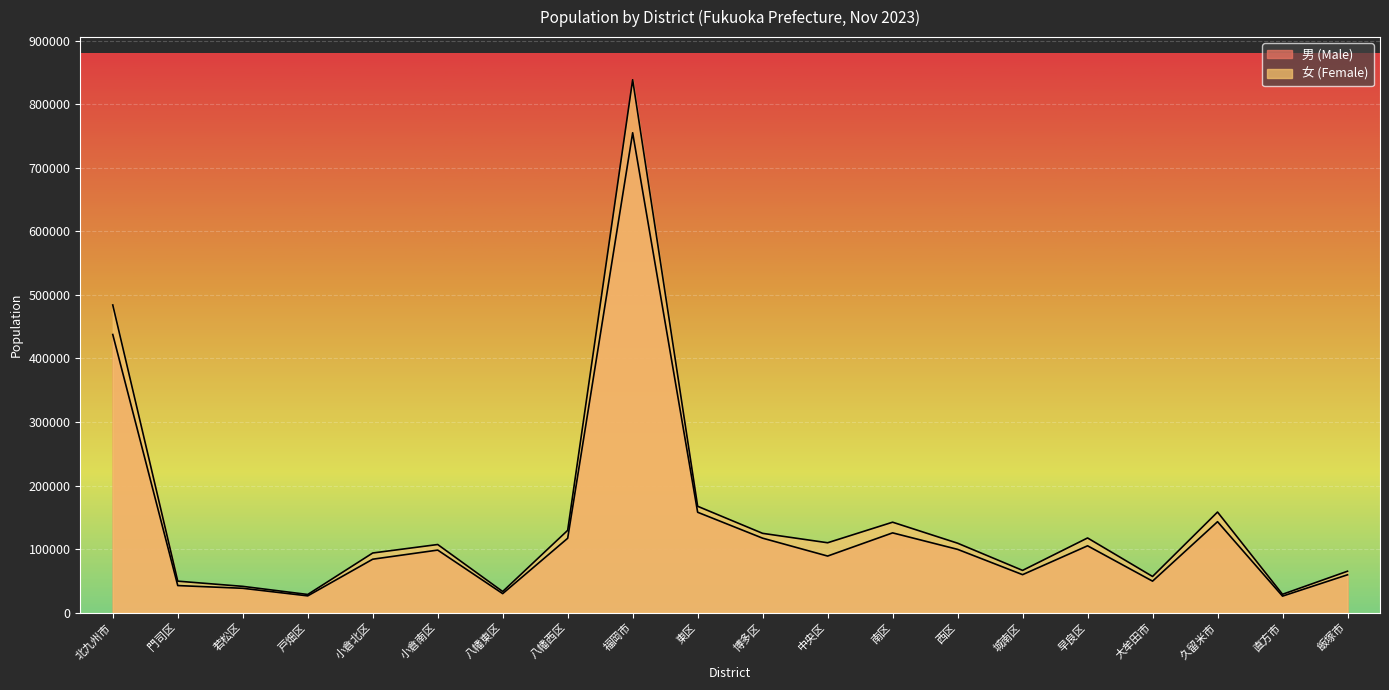

What is the spread (max minus min) of values at 戸畑区?

2193